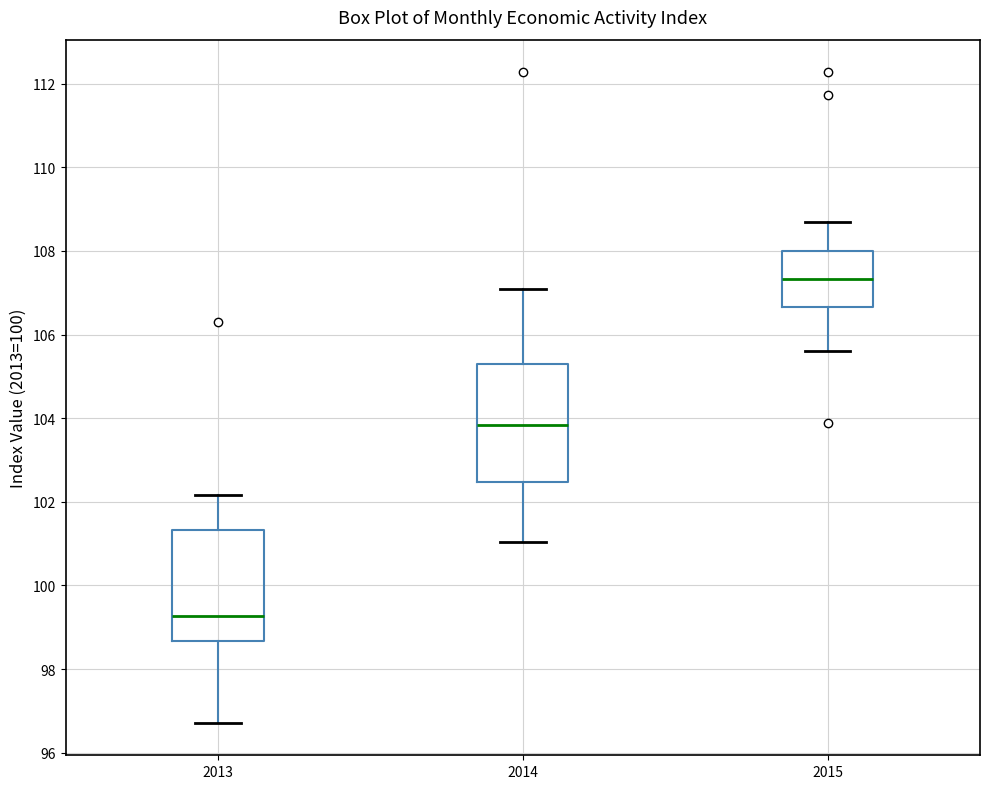

Reading left to right, transcribe this box plot: for each box, give where its median line is, the range the box spans, and where its two whiskers end, as read against the y-axis. The values are not printed on the chart, so give them approximately, as read against the axis.

2013: median 99.2, box 98.6 to 101.4, whiskers 96.8 to 102.2
2014: median 103.8, box 102.4 to 105.2, whiskers 101.0 to 107.0
2015: median 107.4, box 106.6 to 108.0, whiskers 105.6 to 108.8